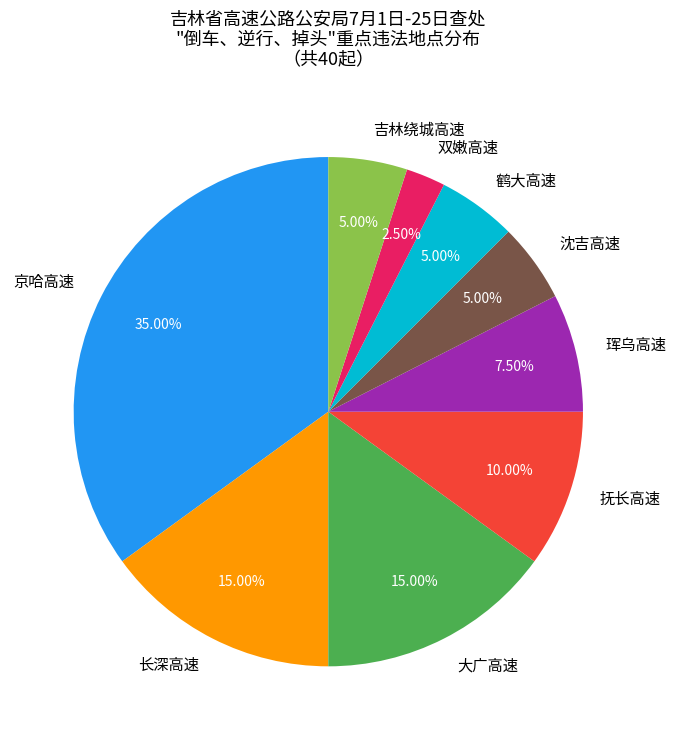

Count the number of slices in the pie.

9